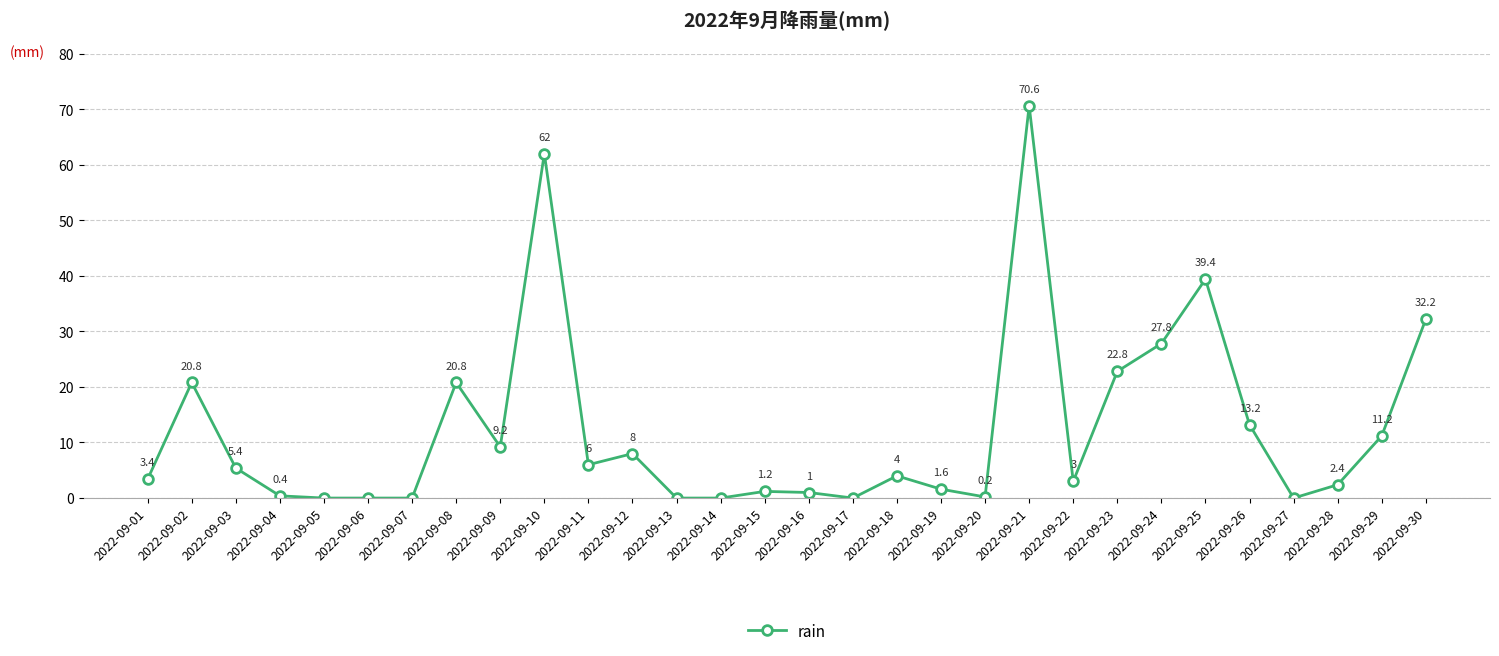

What is the maximum value shown in the chart?

70.6